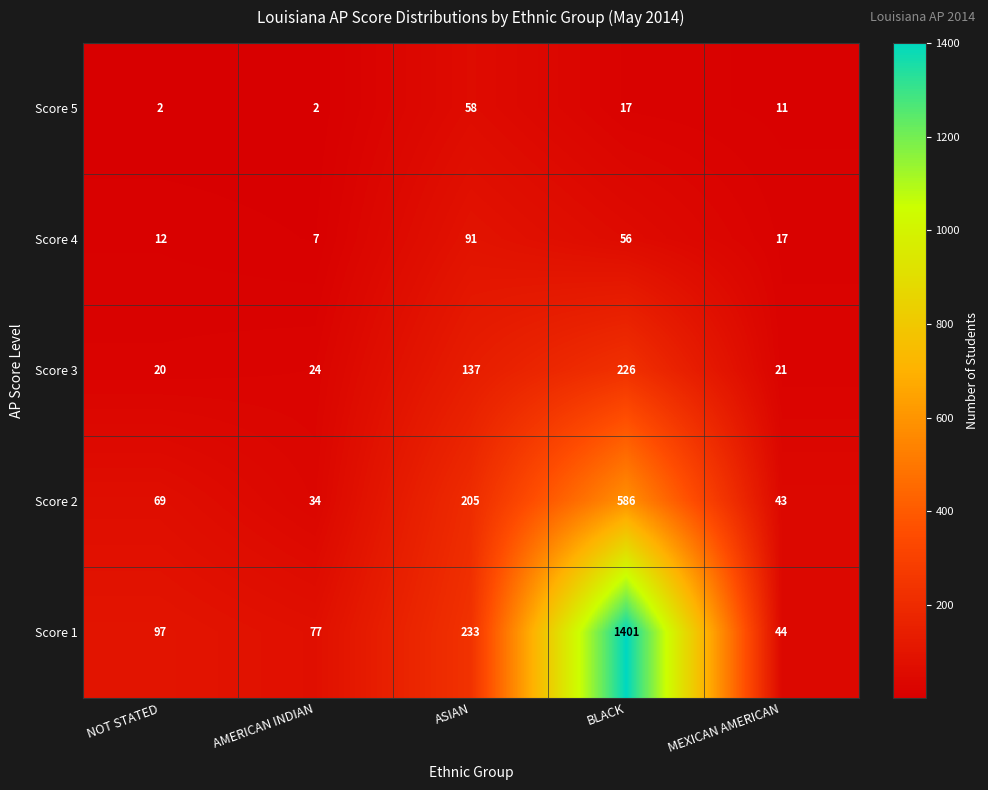

Reading left to right, transcribe all the data shown in this chart.

Score 5: 2	2	58	17	11
Score 4: 12	7	91	56	17
Score 3: 20	24	137	226	21
Score 2: 69	34	205	586	43
Score 1: 97	77	233	1401	44